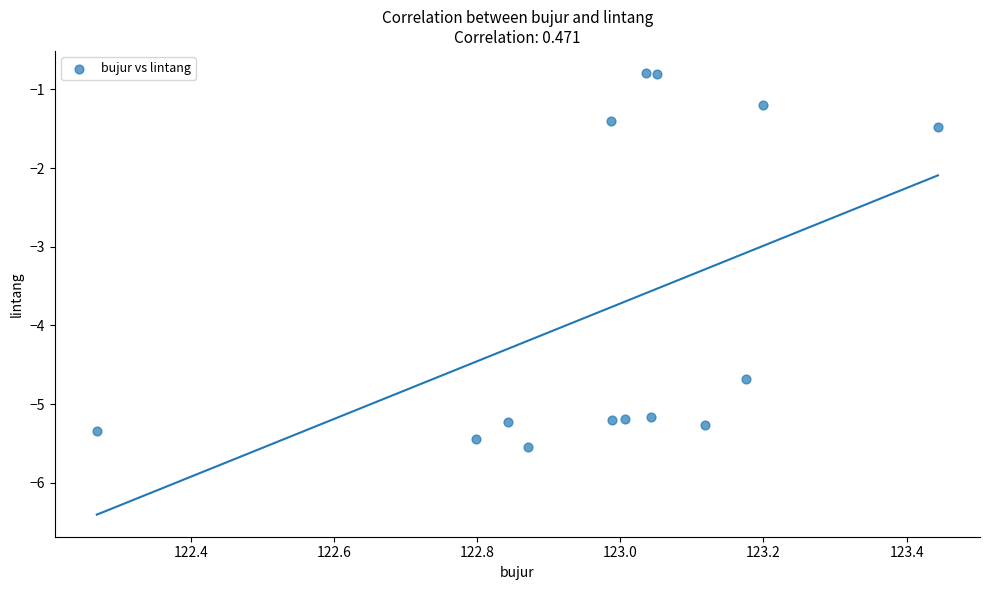

What Y value in the scatter plot is closest to -3?

-1.5